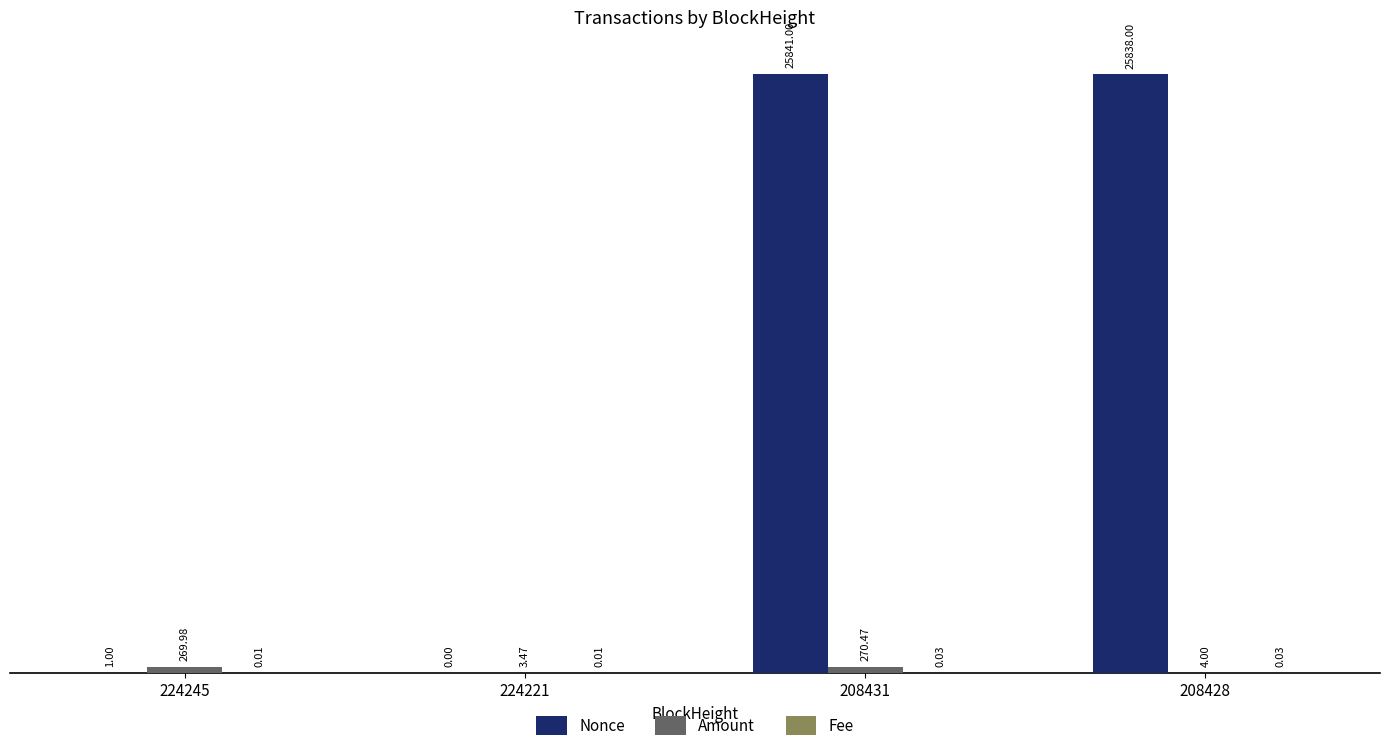

Which series changed the most between 224245 and 208428?

Nonce